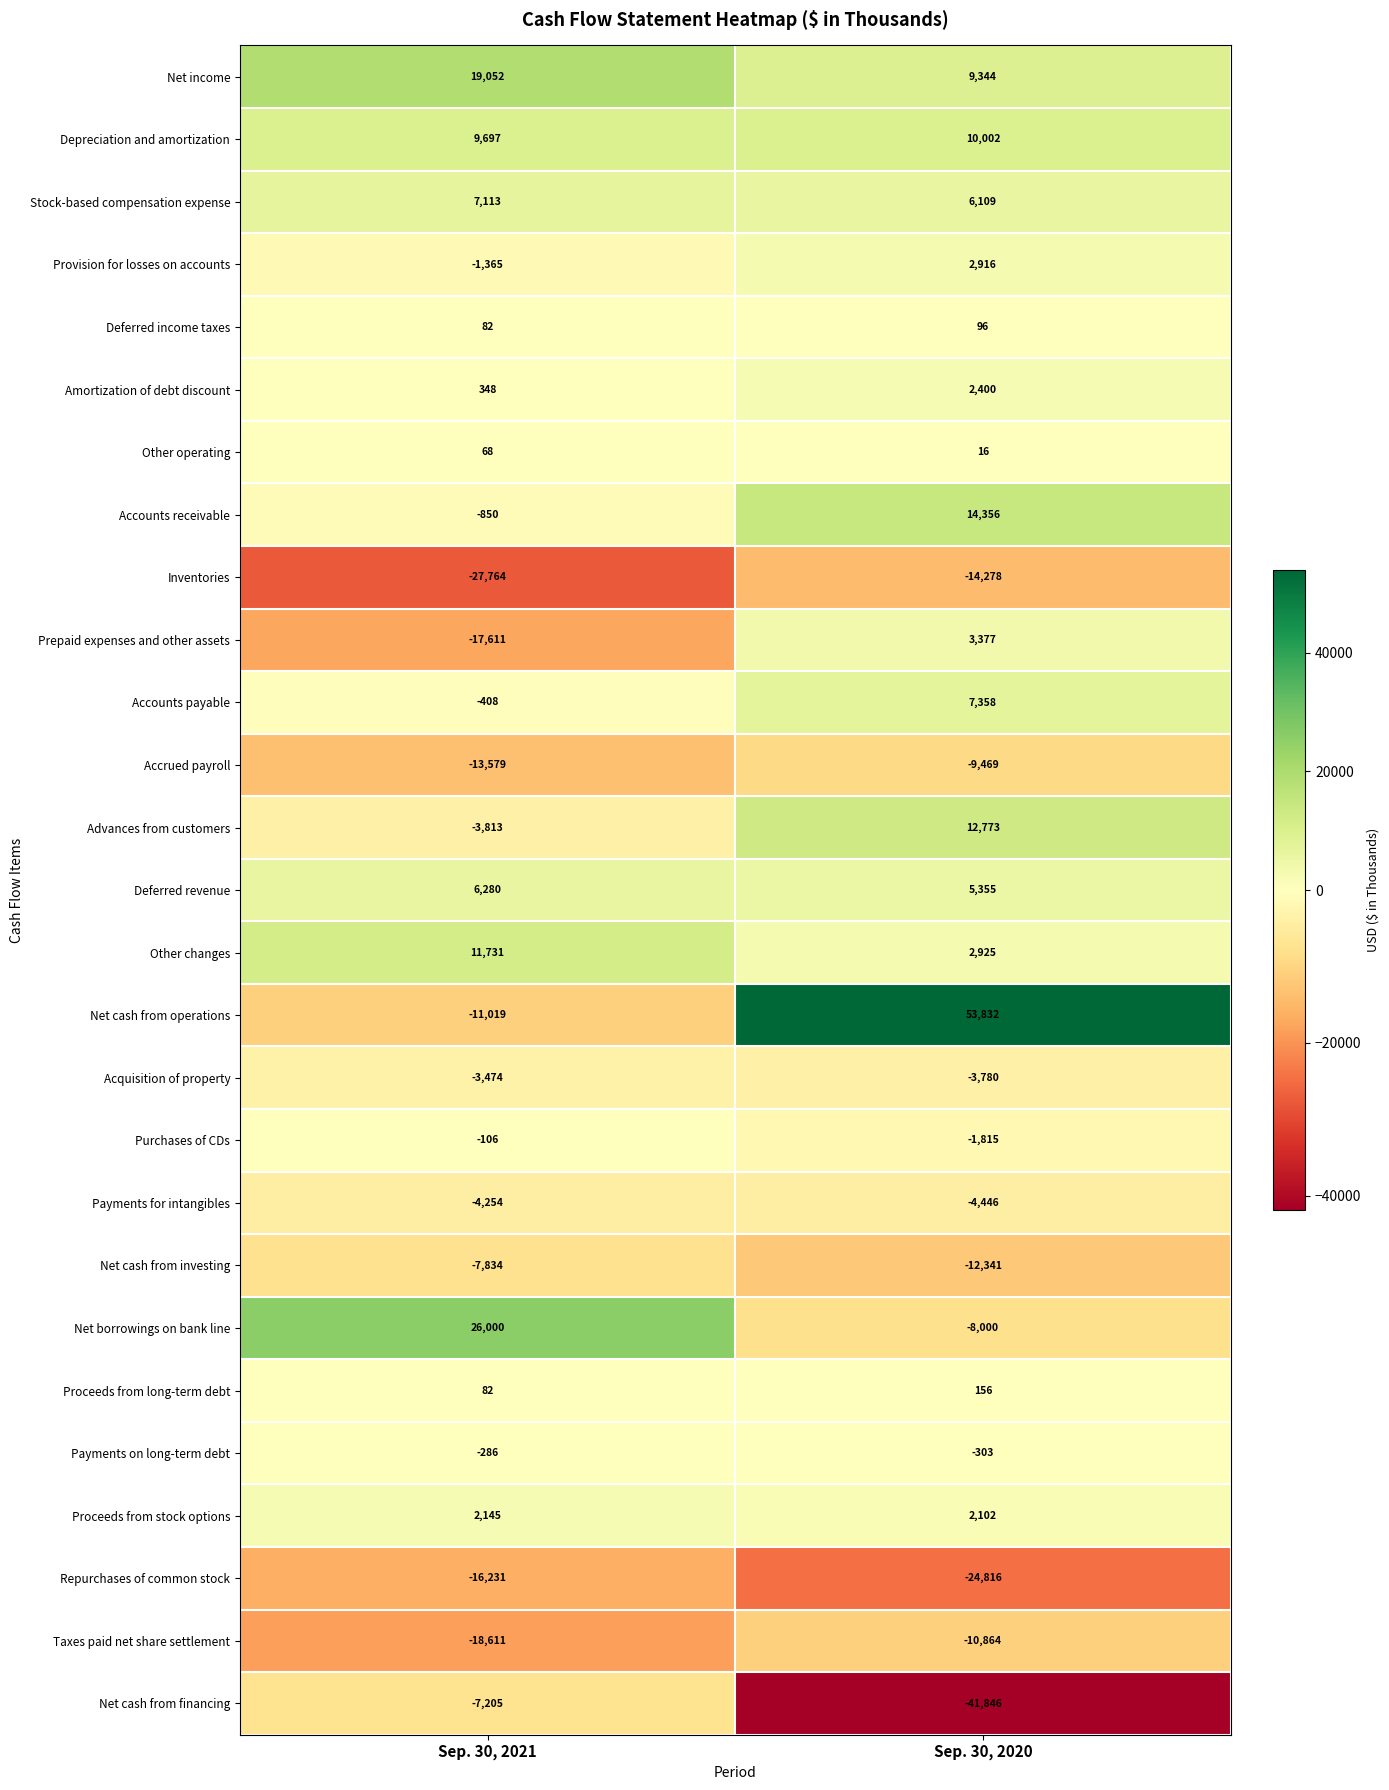

Which label corresponds to the smallest value in the chart?

Sep. 30, 2020